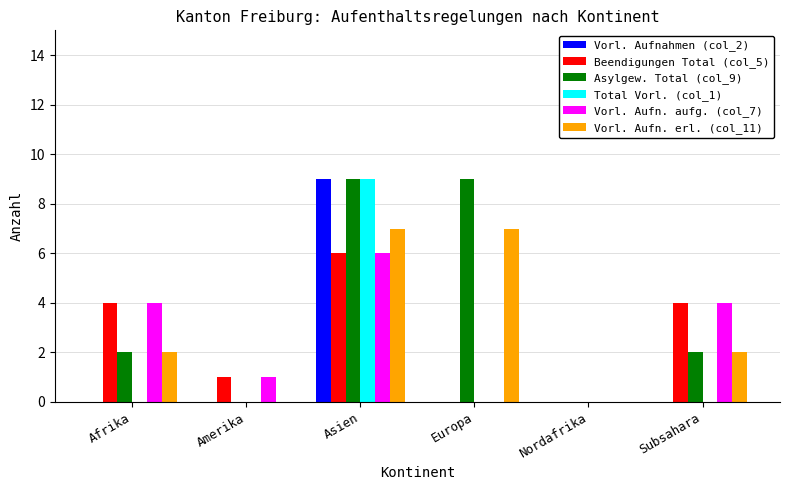

Which series has the largest total across all categories?

Asylgew. Total (col_9)